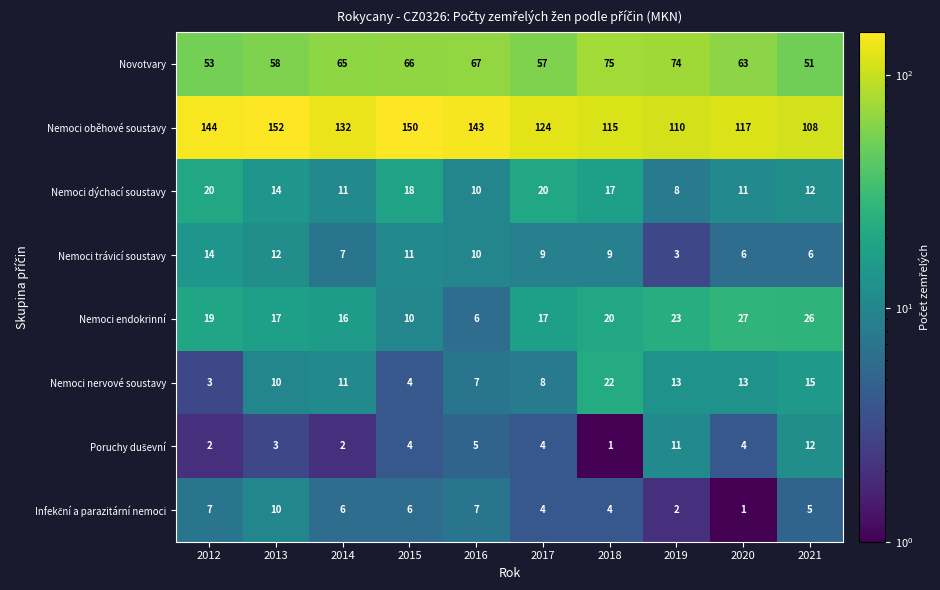

How many values in the Nemoci endokrinní series are below 19?

5